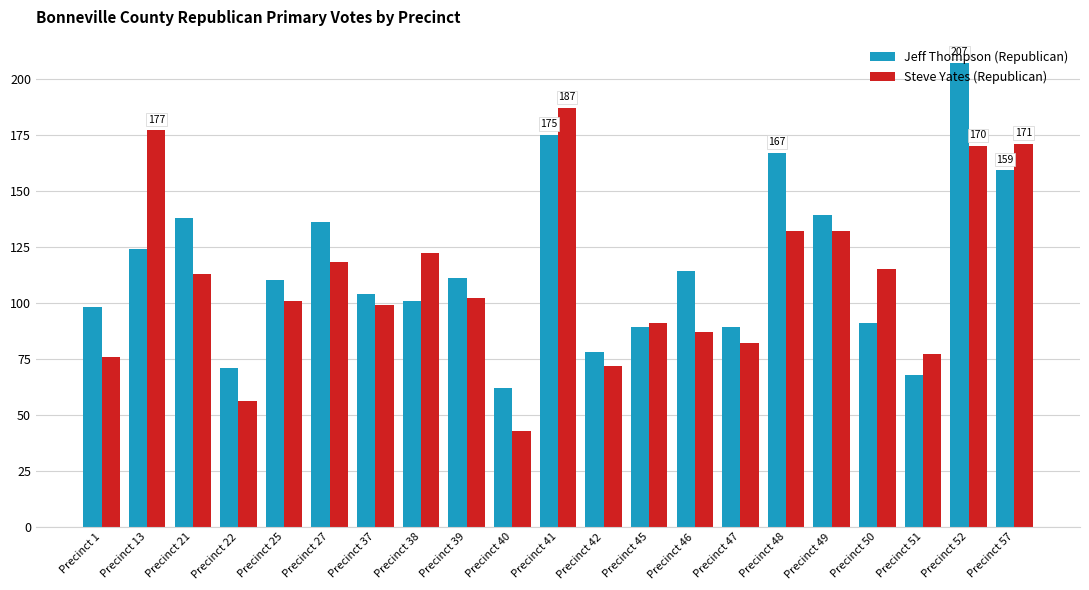

What is the value of the Steve Yates (Republican) bar at the 19th from the left?

77